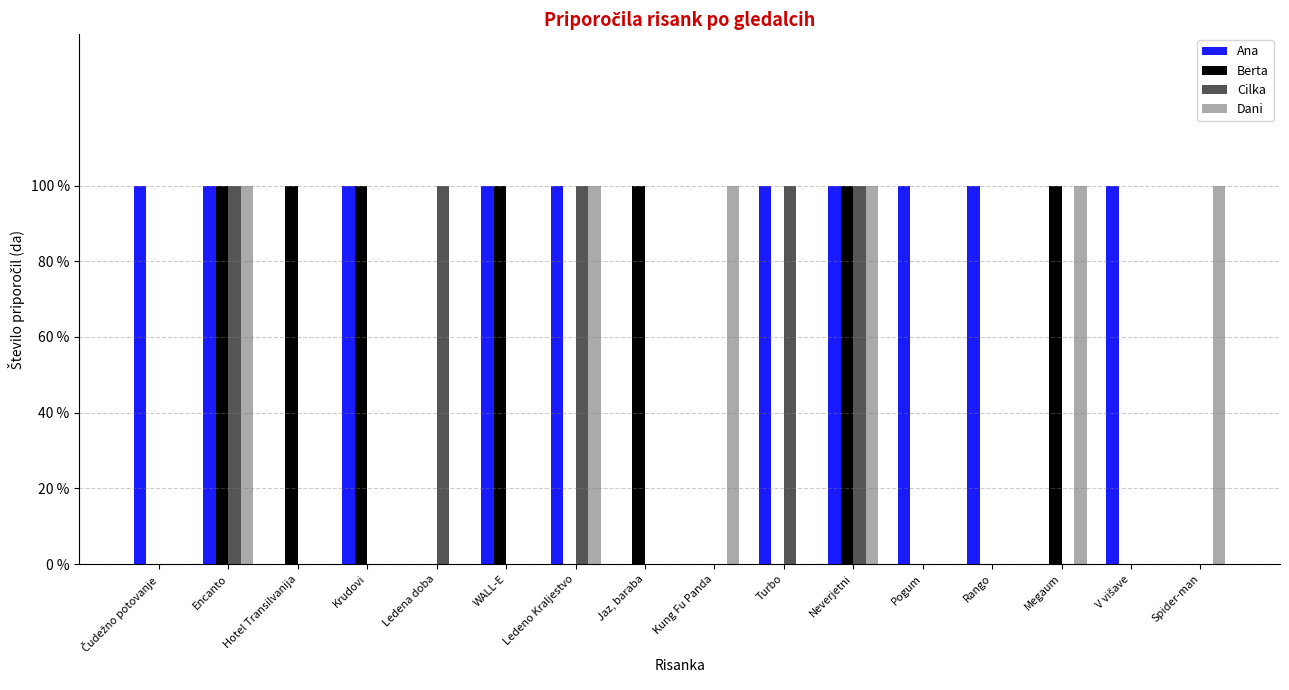

The value of Berta at Hotel Transilvanija is 1. True or false?

False